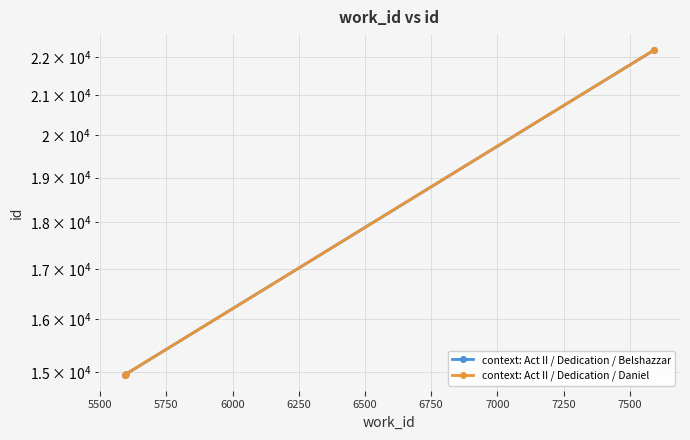

Does the chart have visible grid lines?

Yes